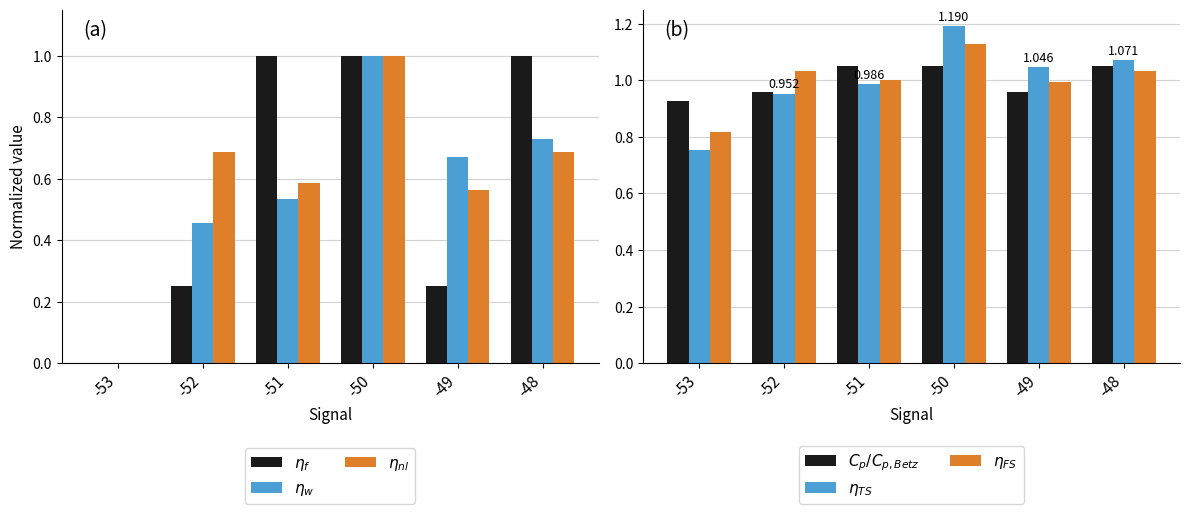

How many groups of bars are there?

6